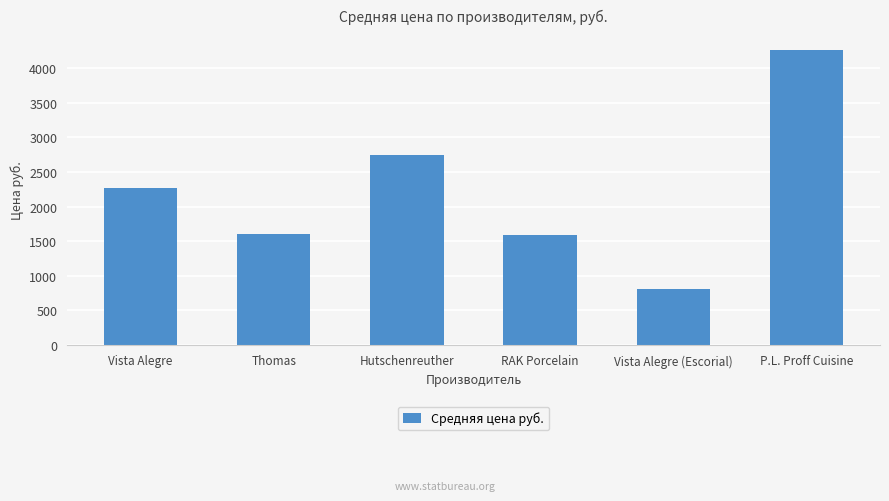

How many data points are less than 2263?

3